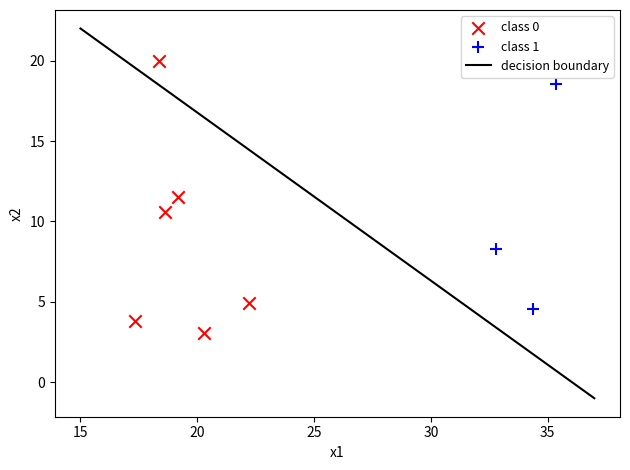

Which series reaches the minimum Y coordinate?

class 0